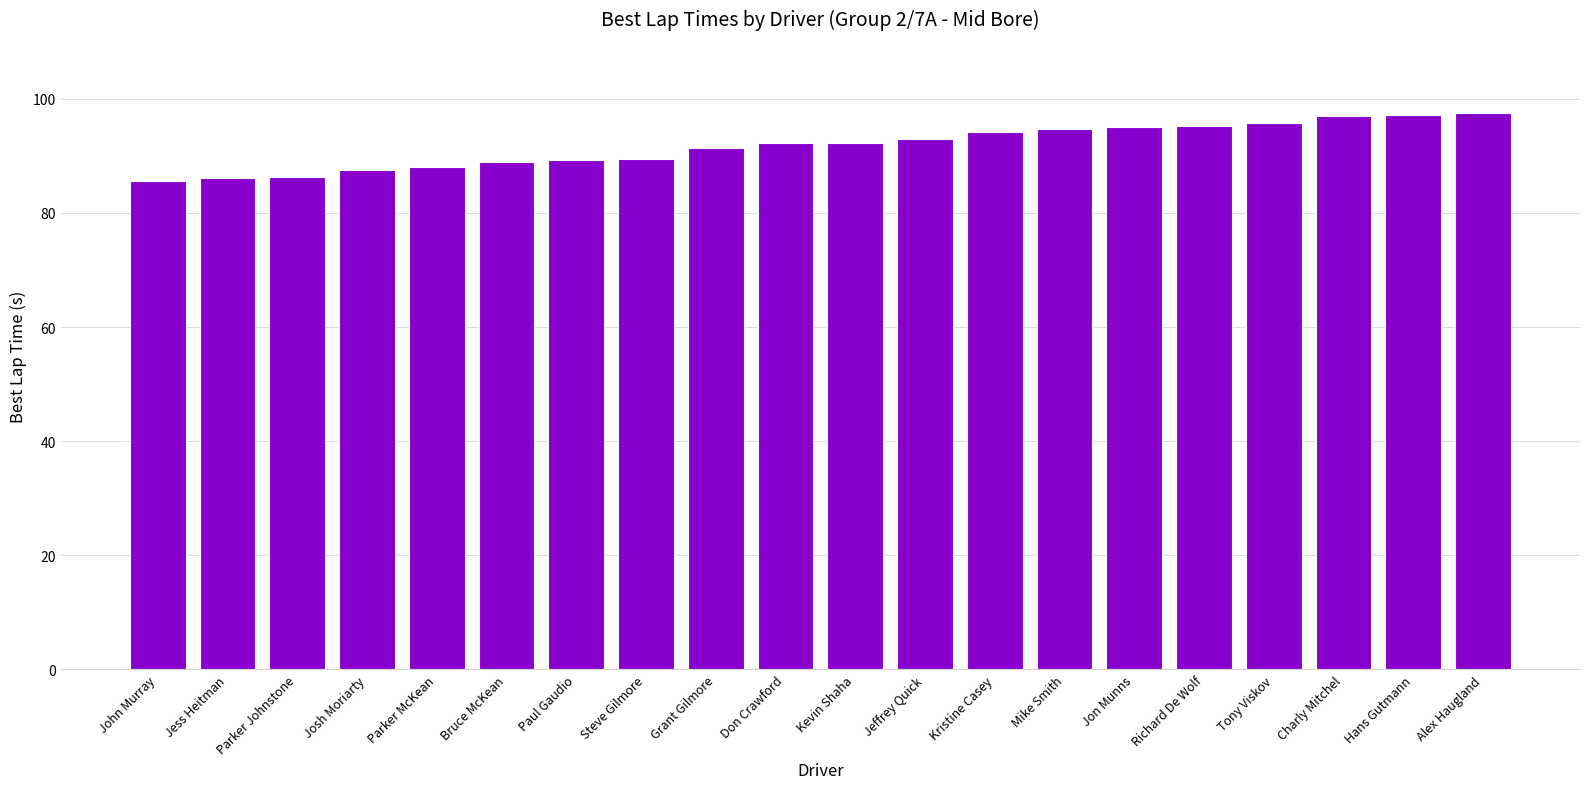

What is the value of the 10th bar from the left?

92.2